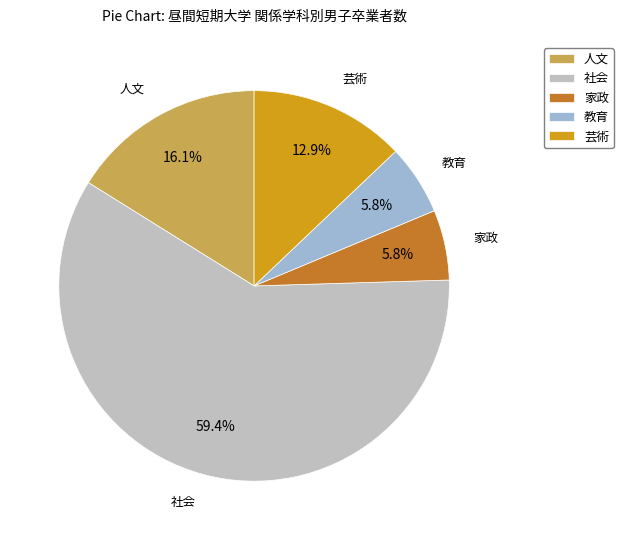

Does any single category account for the majority?

Yes